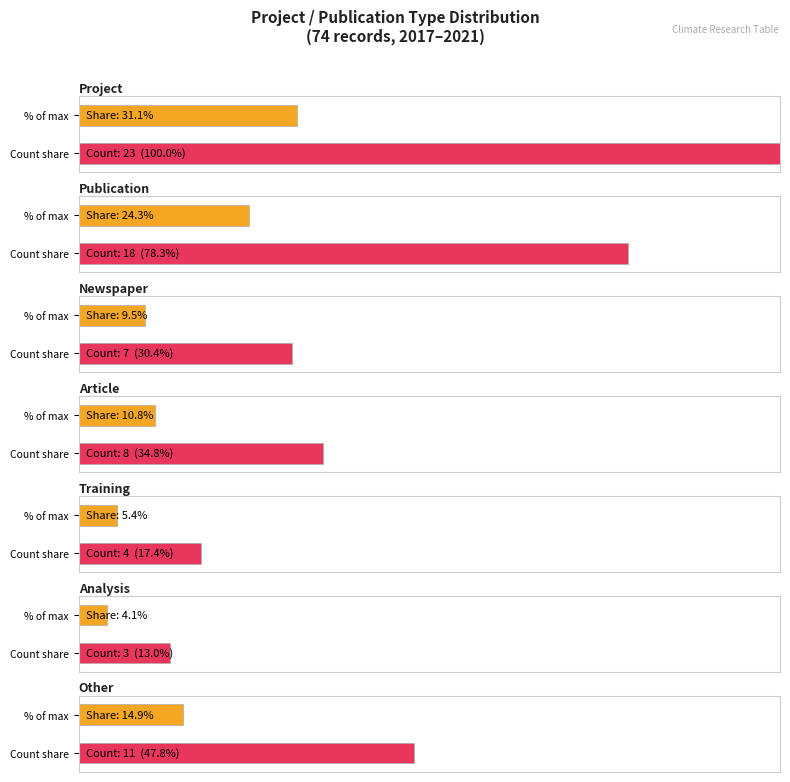

Which category has the lowest value across all series?

Analysis